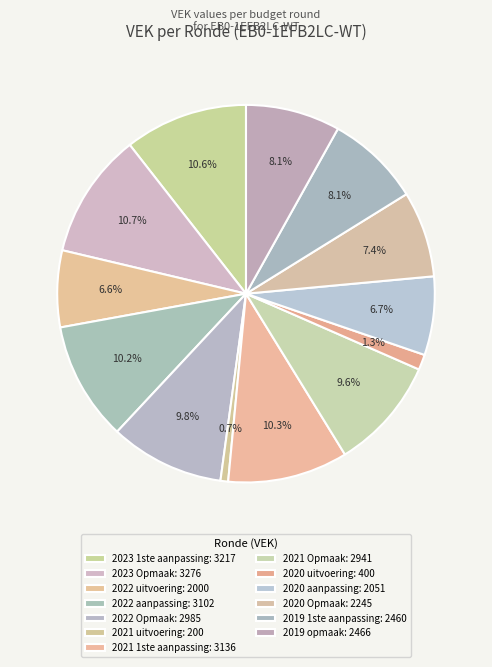

Count the number of slices in the pie.

13